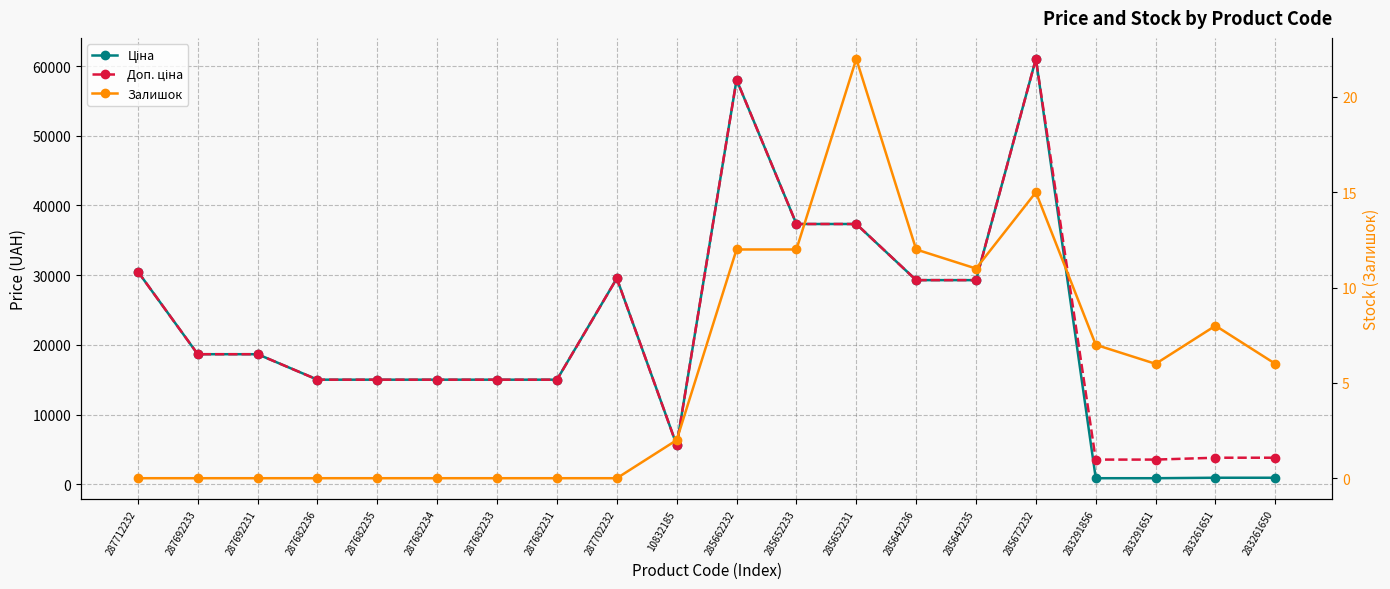

Rank the categories by Доп. ціна value from highest to lowest.

285672232, 285662232, 285652233, 285652231, 287712232, 287702232, 285642236, 285642235, 287692233, 287692231, 287682236, 287682235, 287682234, 287682233, 287682231, 10832185, 283261651, 283261650, 283291856, 283291651